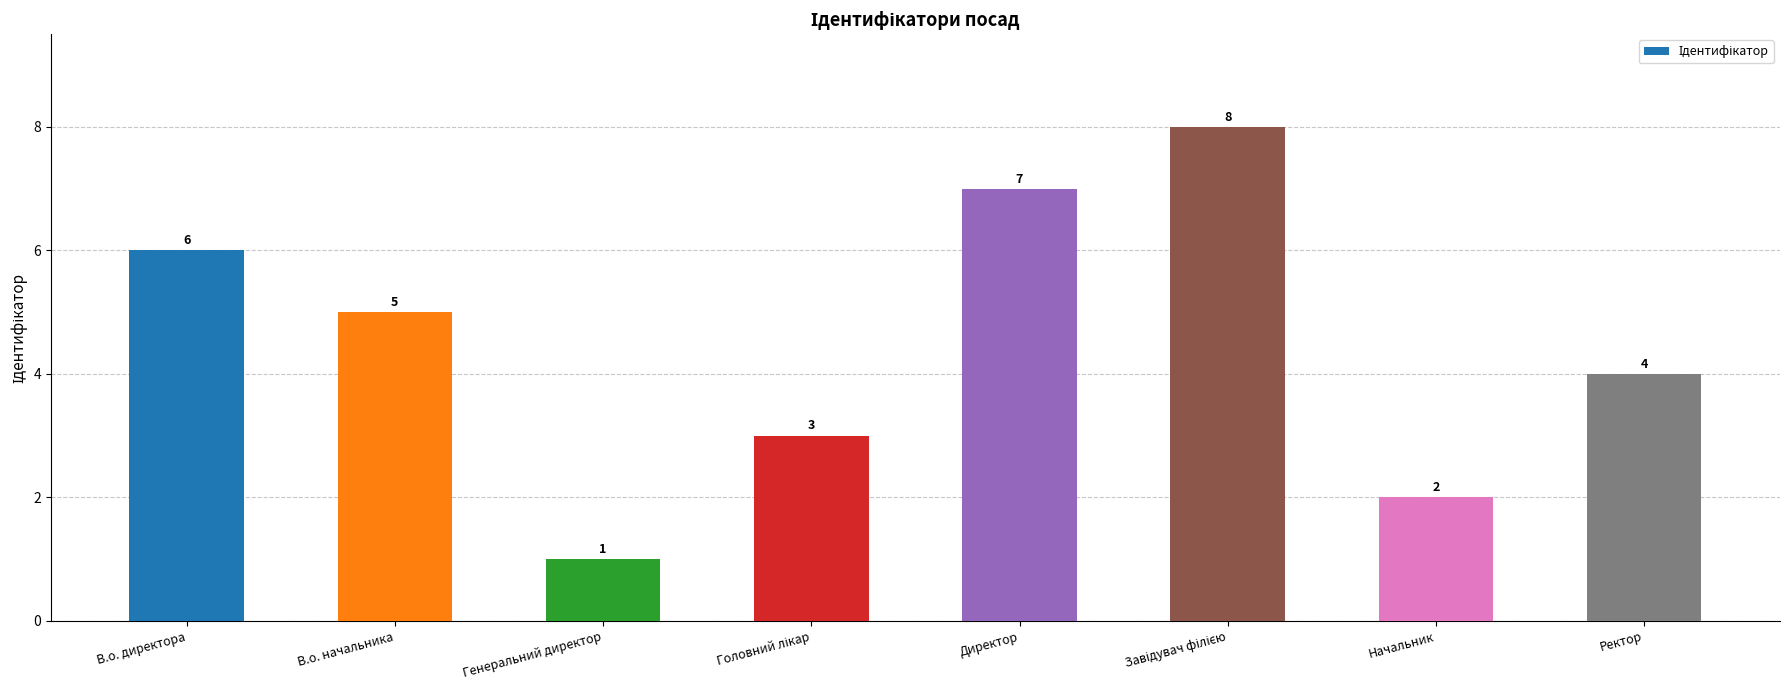

What value does the data have at Ректор?

4